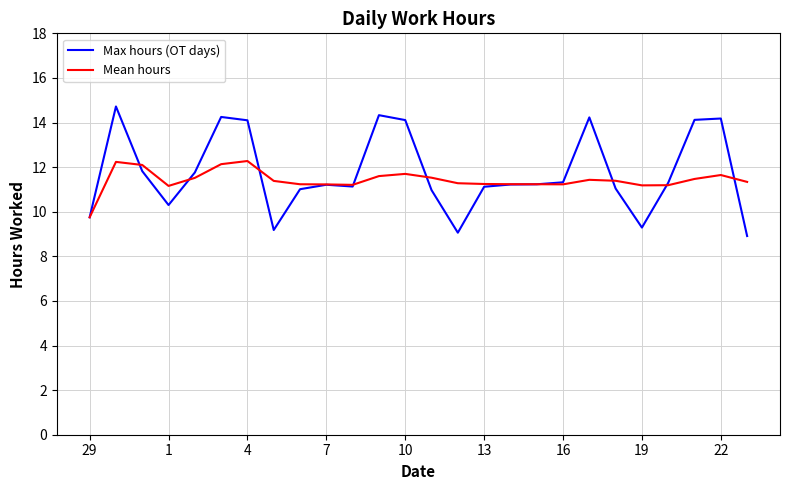

Rank the series by their maximum value, from lowest to highest.

Mean hours, Max hours (OT days)